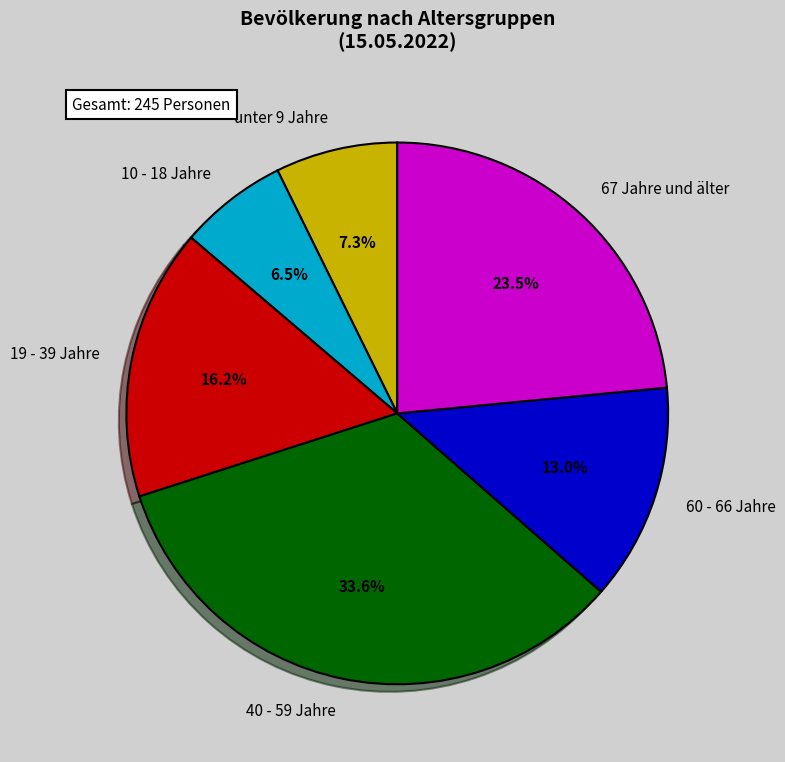

Is 40 - 59 Jahre the majority of the pie?

No